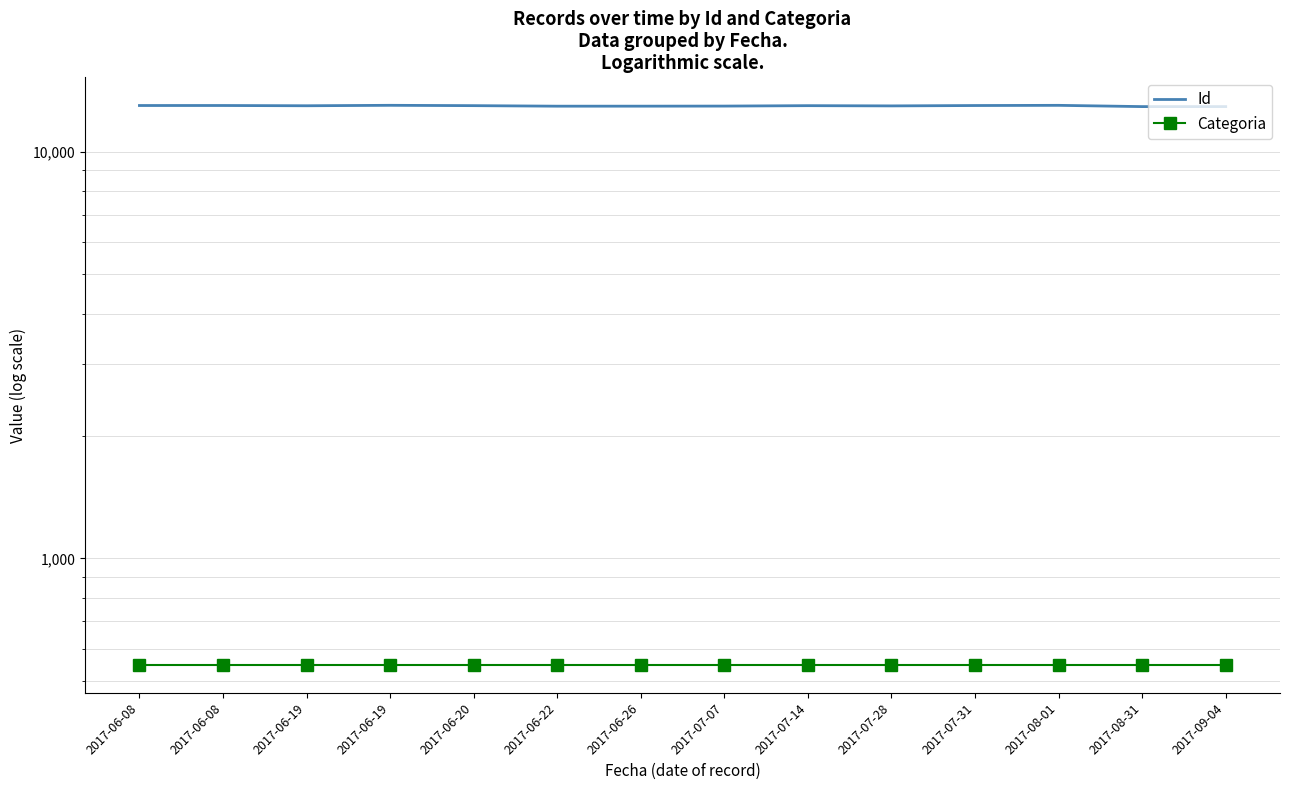

Reading right to left, extract all data points from this chart.

Id: 12916	12915	13008	12994	12967	12984	12953	12947	12946	12985	13010	12977	12996	12995
Categoria: 547	547	547	547	547	547	547	547	547	547	547	547	547	547